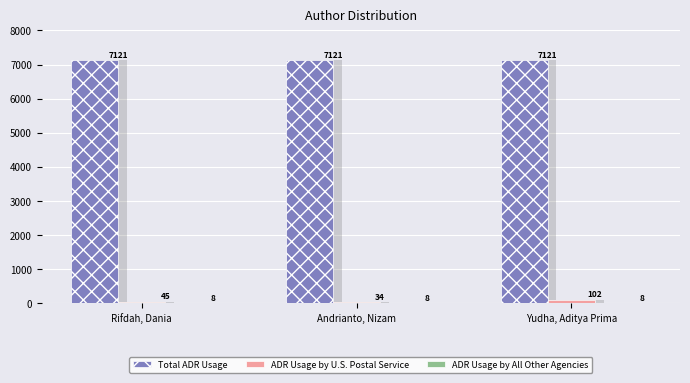

Where is Total ADR Usage nearest to the value 7121?

Rifdah, Dania